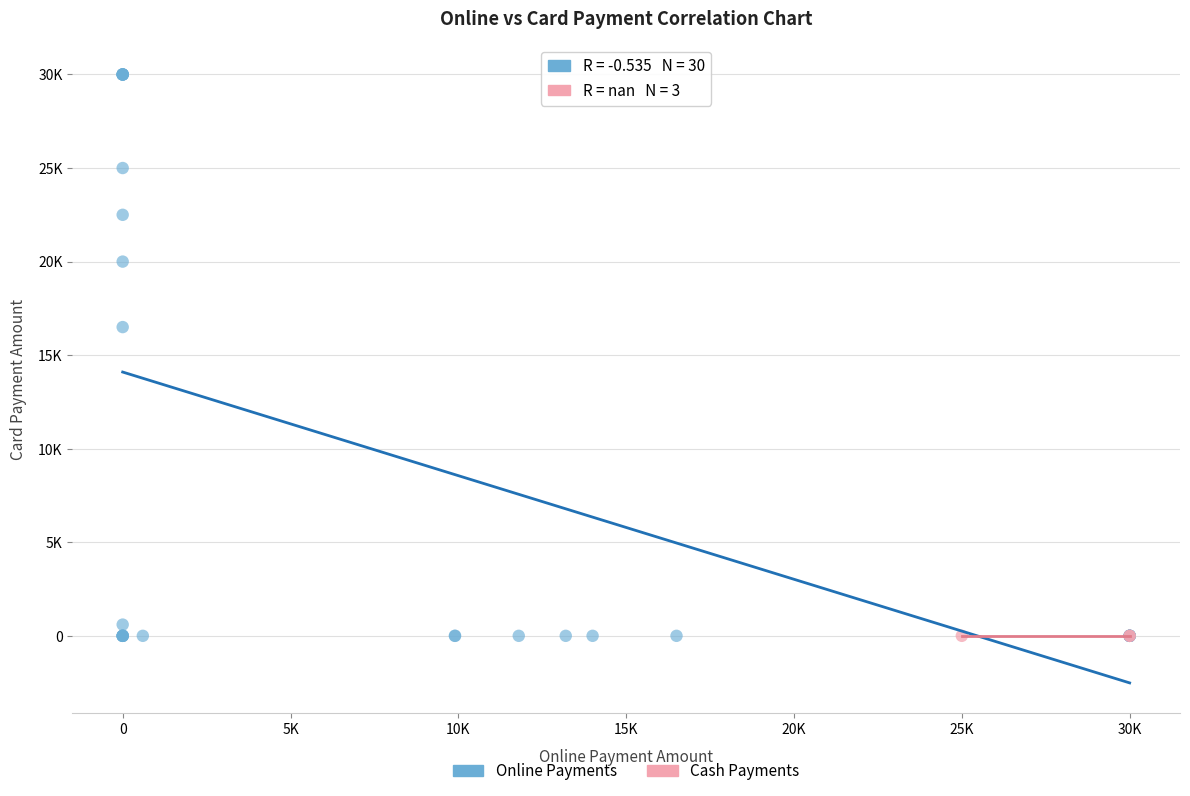

What are all the series names shown in the legend?

Online Payments, Cash Payments